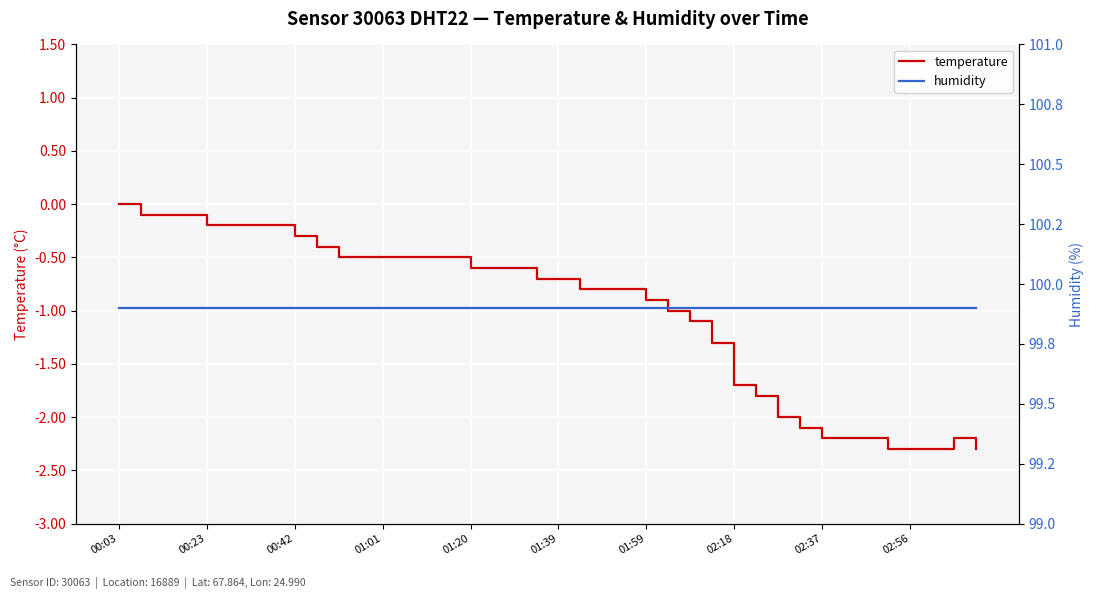

Is the value of humidity at 39 greater than the value of temperature at 34?

Yes